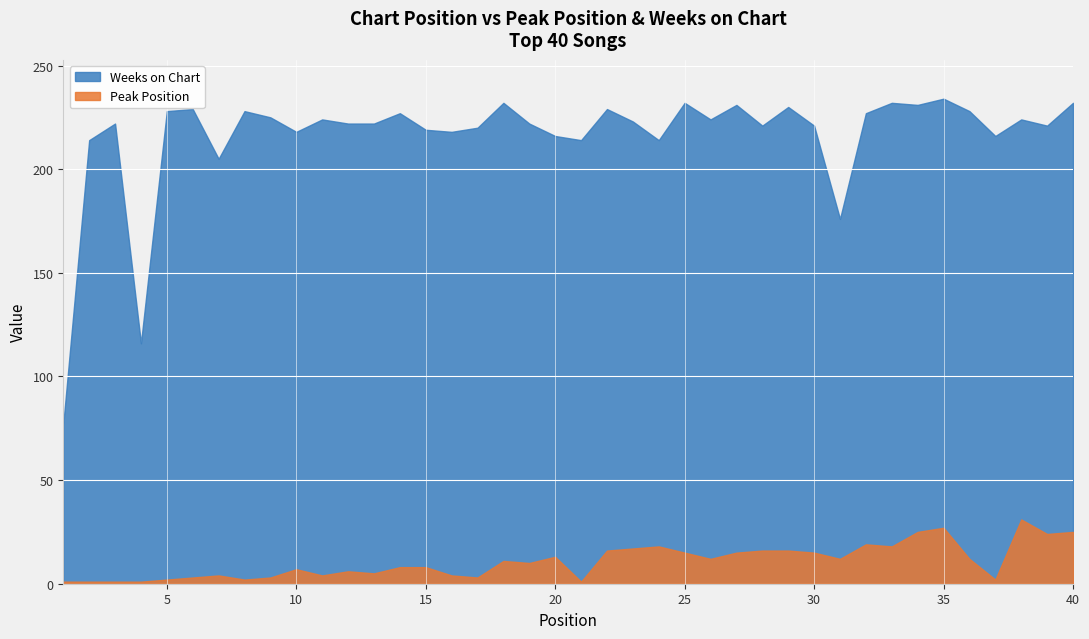

What is the value of the Peak Position point at the 38th from the left?

31